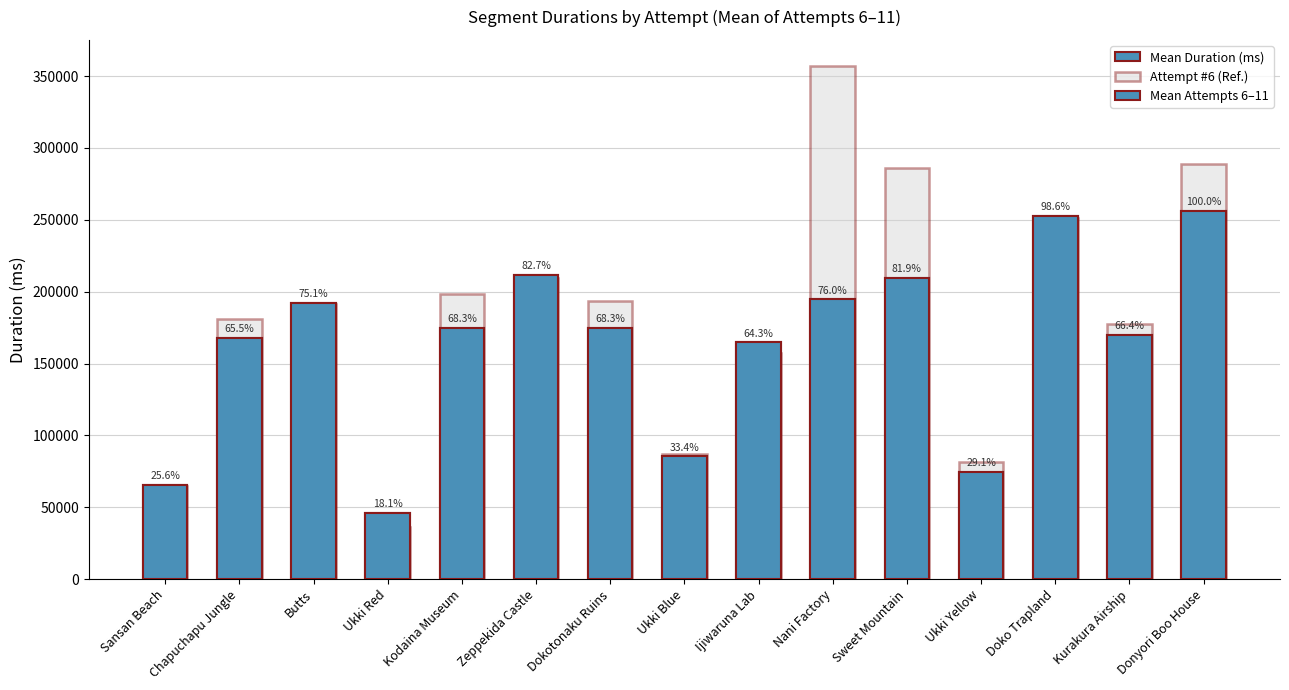

At which label does Mean Attempts 6–11 reach its peak?

Donyori Boo House